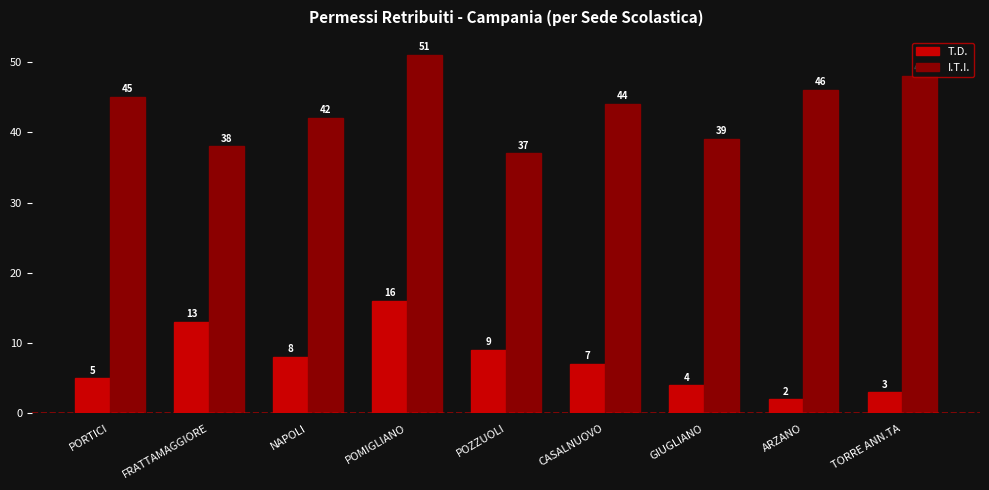

Reading left to right, transcribe all the data shown in this chart.

T.D.: PORTICI=5	FRATTAMAGGIORE=13	NAPOLI=8	POMIGLIANO=16	POZZUOLI=9	CASALNUOVO=7	GIUGLIANO=4	ARZANO=2	TORRE ANN.TA=3
I.T.I.: PORTICI=45	FRATTAMAGGIORE=38	NAPOLI=42	POMIGLIANO=51	POZZUOLI=37	CASALNUOVO=44	GIUGLIANO=39	ARZANO=46	TORRE ANN.TA=48